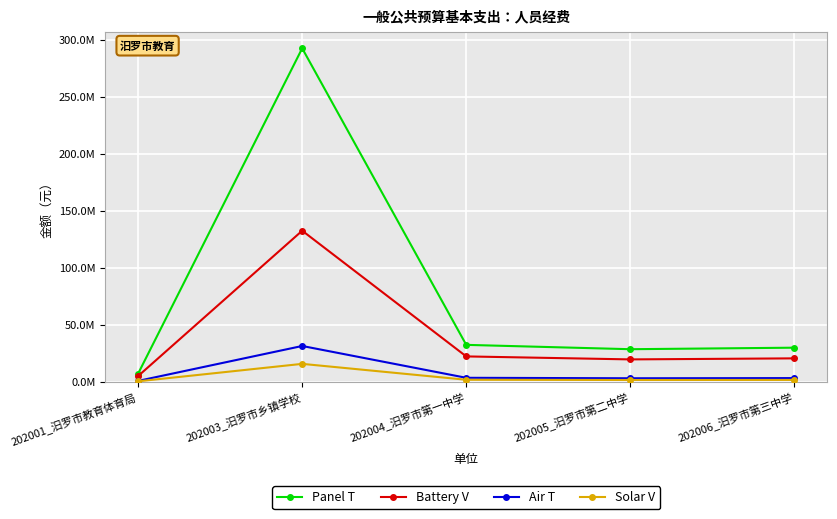

Reading left to right, what are all the values shown in this chart?

Panel T: 202001_汨罗市教育体育局=7188821.3	202003_汨罗市乡镇学校=292557163.4	202004_汨罗市第一中学=32356159.9	202005_汨罗市第二中学=28539374.3	202006_汨罗市第三中学=29872570.7
Battery V: 202001_汨罗市教育体育局=5018606.2	202003_汨罗市乡镇学校=132517987.0	202004_汨罗市第一中学=22218836.6	202005_汨罗市第二中学=19597703.0	202006_汨罗市第三中学=20510721.1
Air T: 202001_汨罗市教育体育局=740995.2	202003_汨罗市乡镇学校=31368378.2	202004_汨罗市第一中学=3450689.3	202005_汨罗市第二中学=3043081.0	202006_汨罗市第三中学=3187466.9
Solar V: 202001_汨罗市教育体育局=370497.6	202003_汨罗市乡镇学校=15684189.1	202004_汨罗市第一中学=1725344.6	202005_汨罗市第二中学=1521540.5	202006_汨罗市第三中学=1593733.4